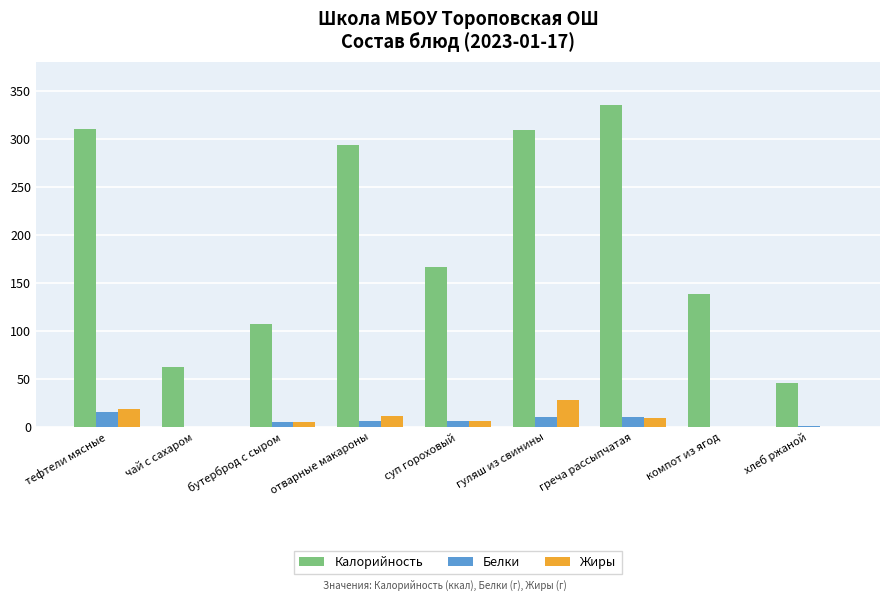

The value of Жиры at отварные макароны is 11.0. True or false?

True